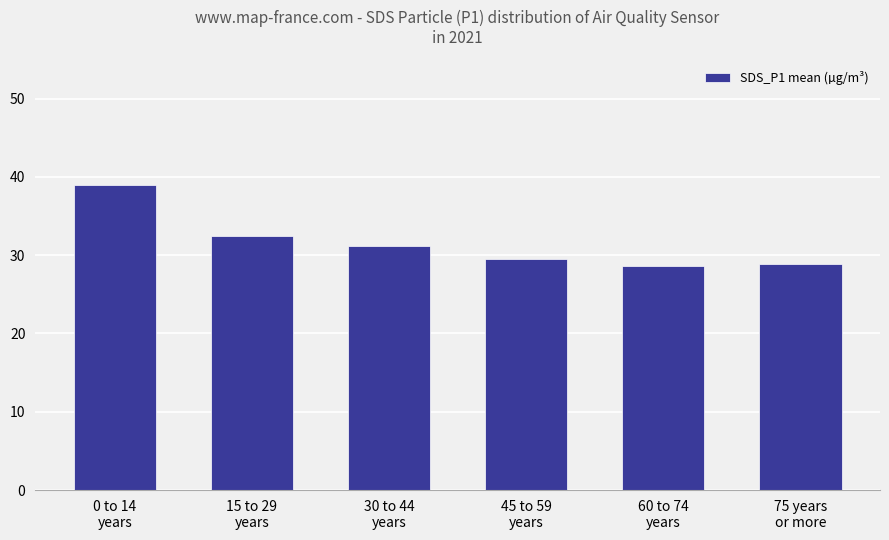

What is the difference between the maximum and minimum values?

10.4